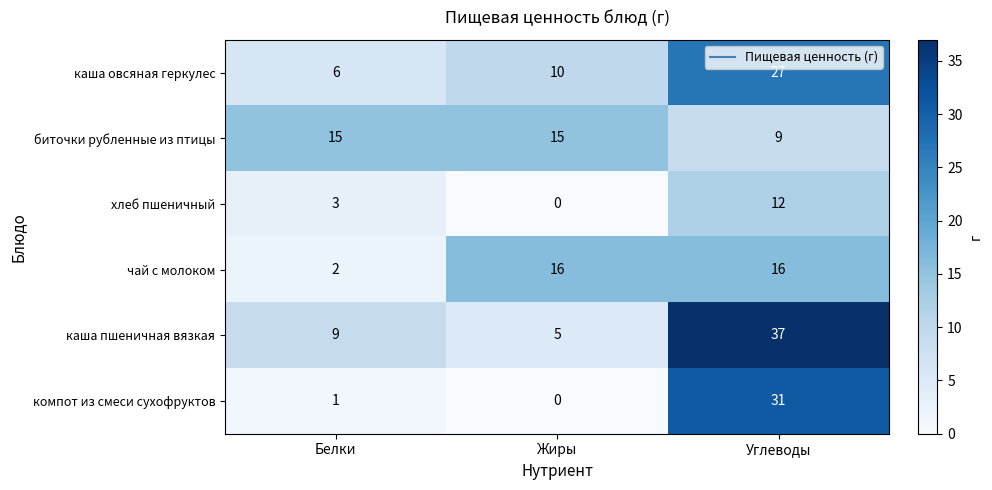

Which label corresponds to the smallest value in the chart?

Жиры